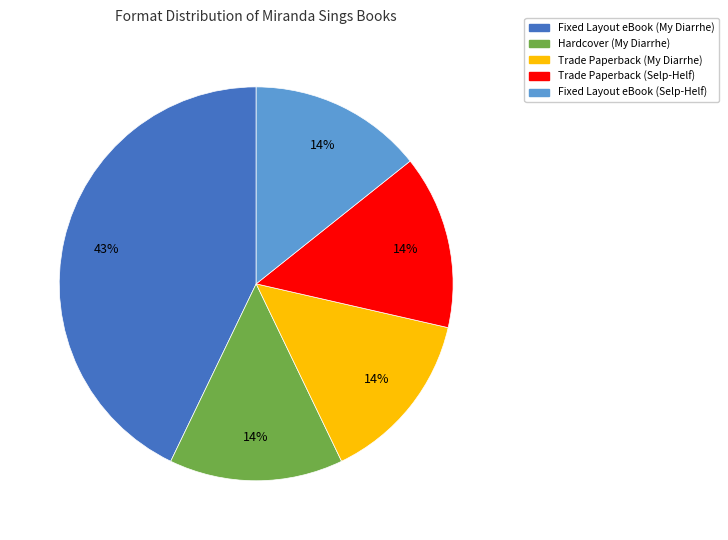

True or false: Fixed Layout eBook (Selp-Helf) accounts for 1% of the total.

False